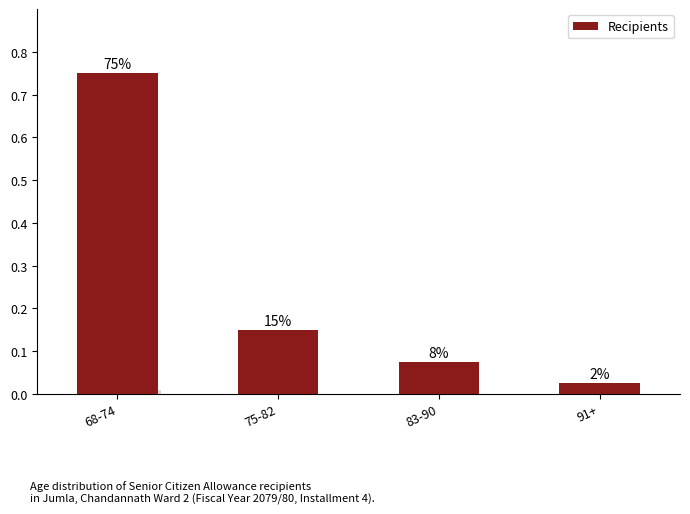

How many bars are there in total?

4